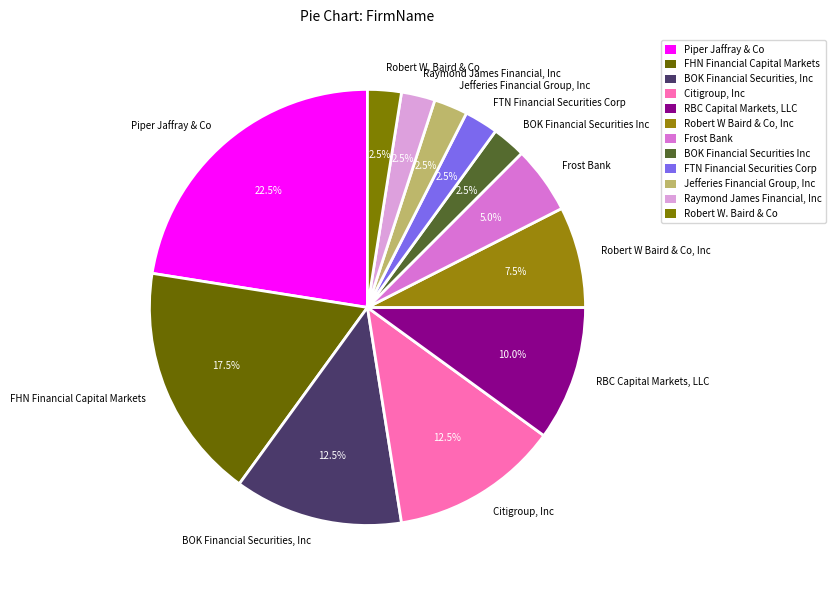

Combined, do Robert W. Baird & Co and RBC Capital Markets, LLC account for over 50%?

No